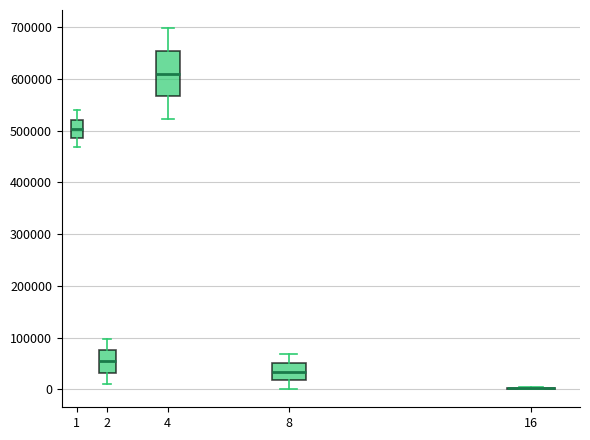

Reading left to right, transcribe this box plot: for each box, give where its median line is, the range the box spans, and where its two whiskers end, as read against the y-axis. The values are not printed on the chart, so give them approximately, as read against the axis.

1: median 500000, box 490000 to 520000, whiskers 470000 to 540000
2: median 50000, box 30000 to 80000, whiskers 10000 to 100000
4: median 610000, box 570000 to 650000, whiskers 520000 to 700000
8: median 30000, box 20000 to 50000, whiskers 0 to 70000
16: box collapsed to a line at 0, whiskers 0 to 0